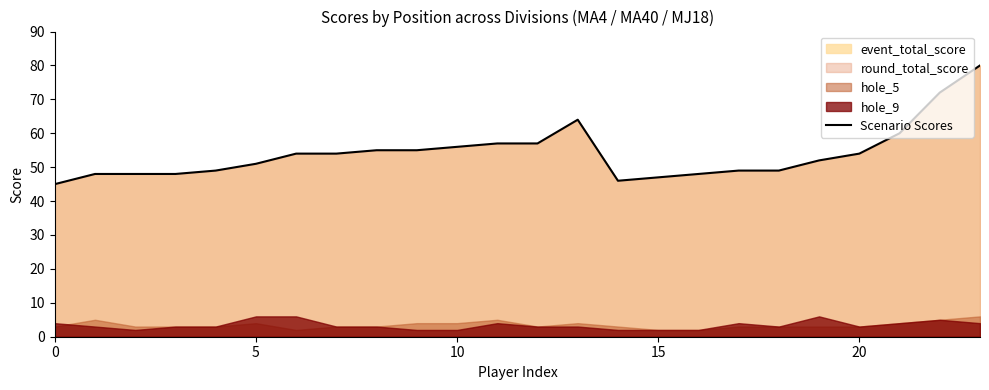

Which has a higher value, 9 or 14?

9